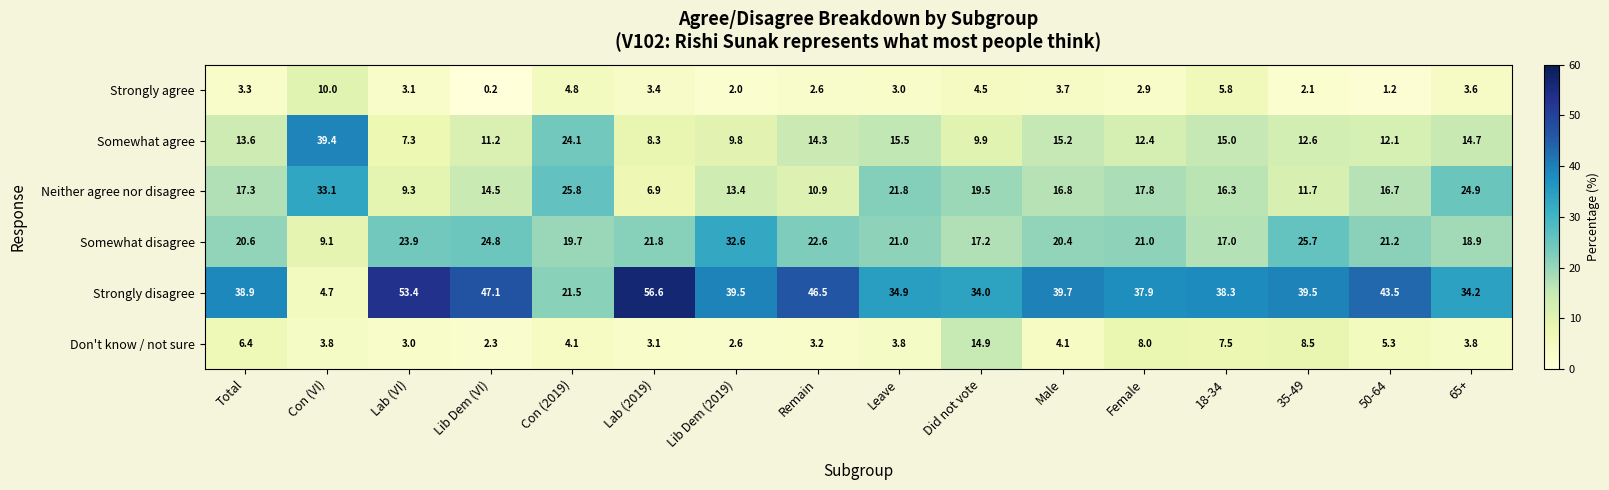

What value does the Strongly agree series have at 65+?

3.6